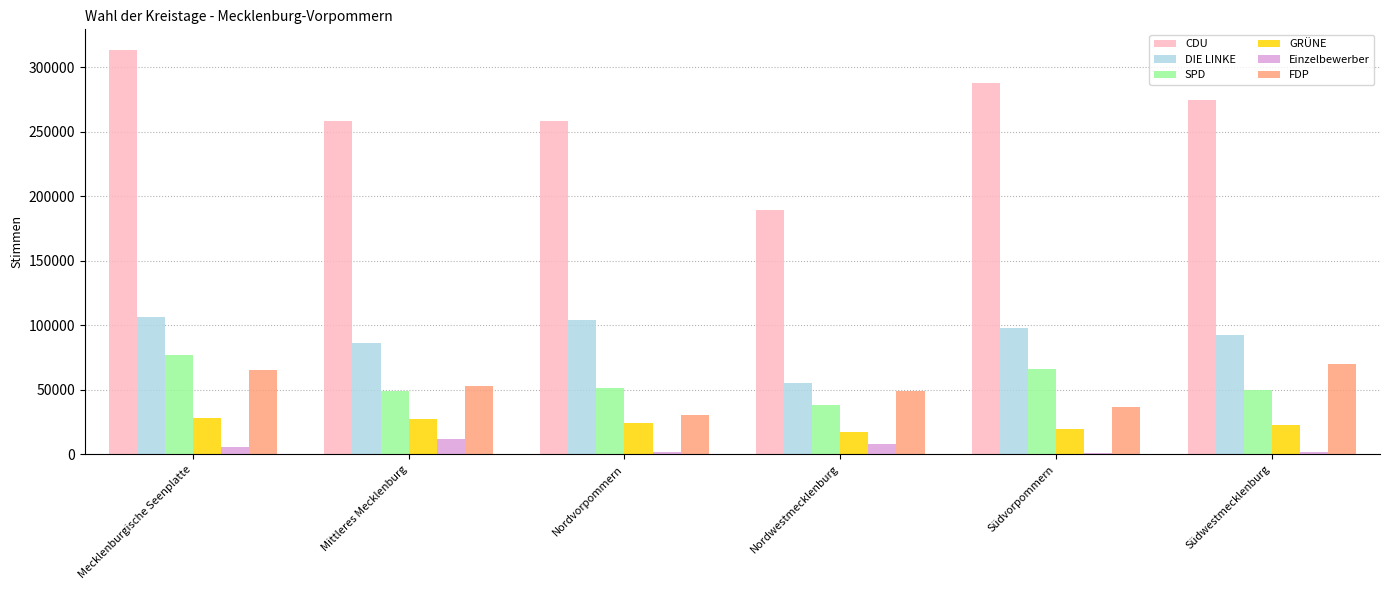

Between Mecklenburgische Seenplatte and Südwestmecklenburg, which series saw the biggest shift?

CDU